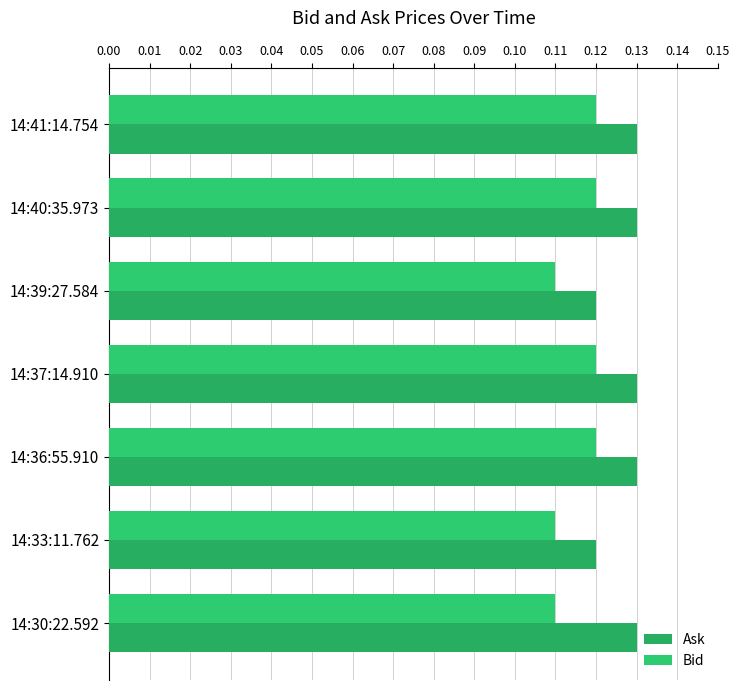

Which series has the largest total across all categories?

Ask